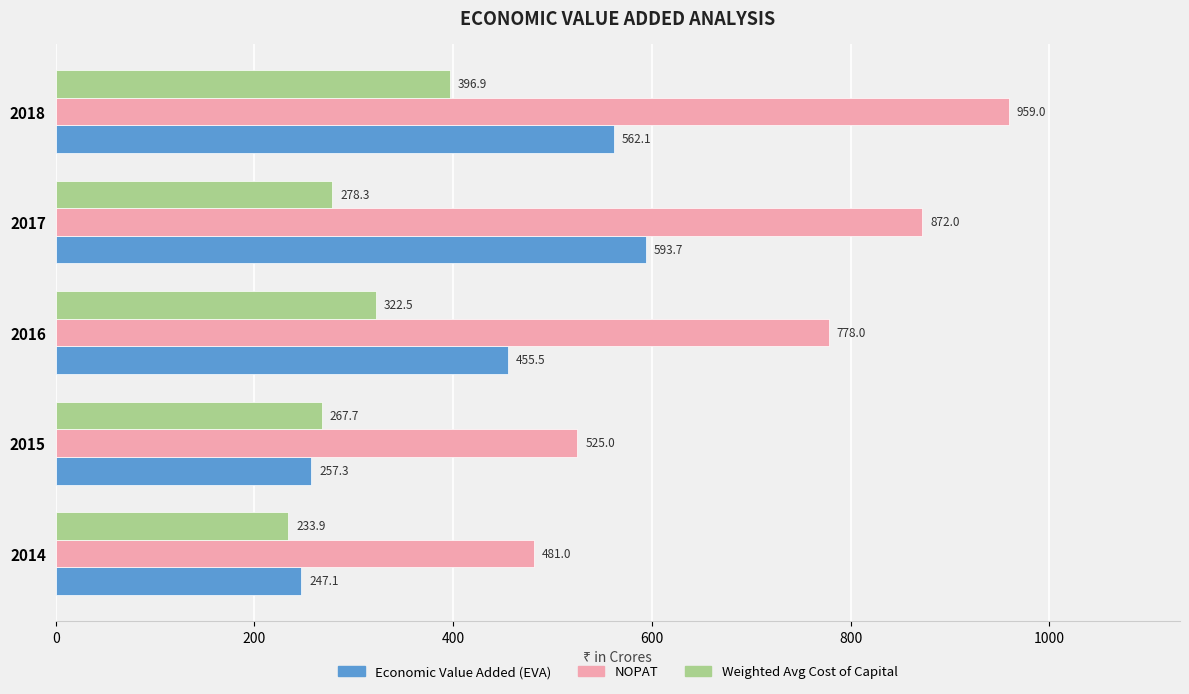

Which series has the widest spread of values?

NOPAT